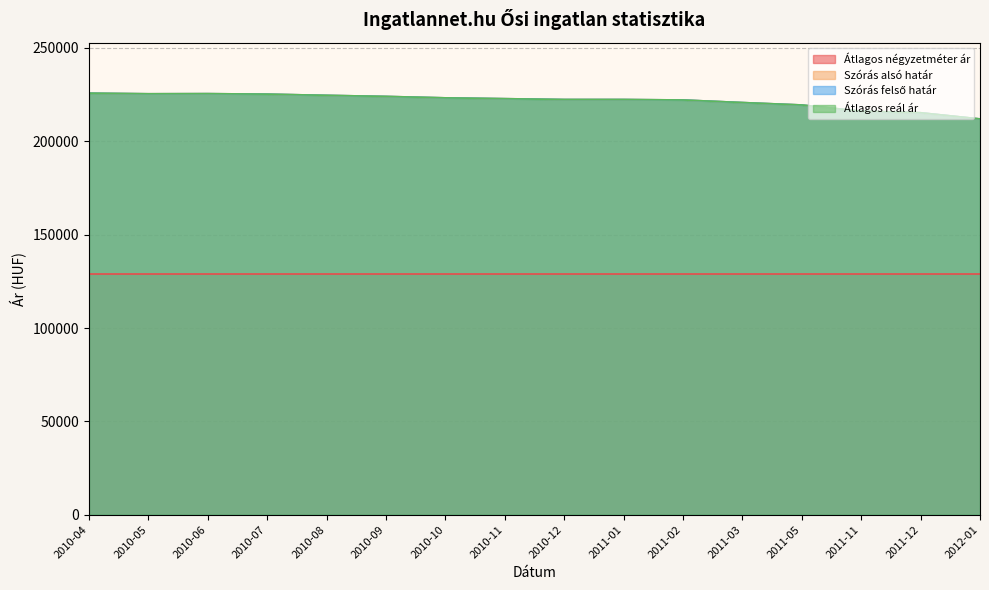

How many values in the Átlagos reál ár series exceed 222843?

7